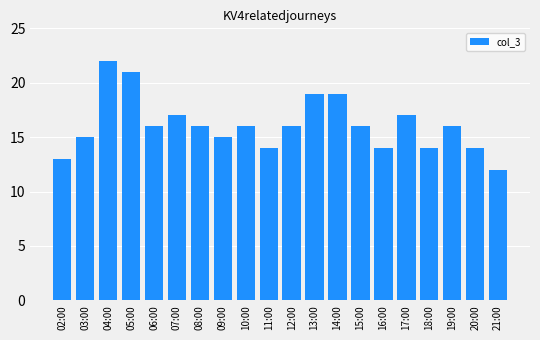

What position from the left is 04:00?

3